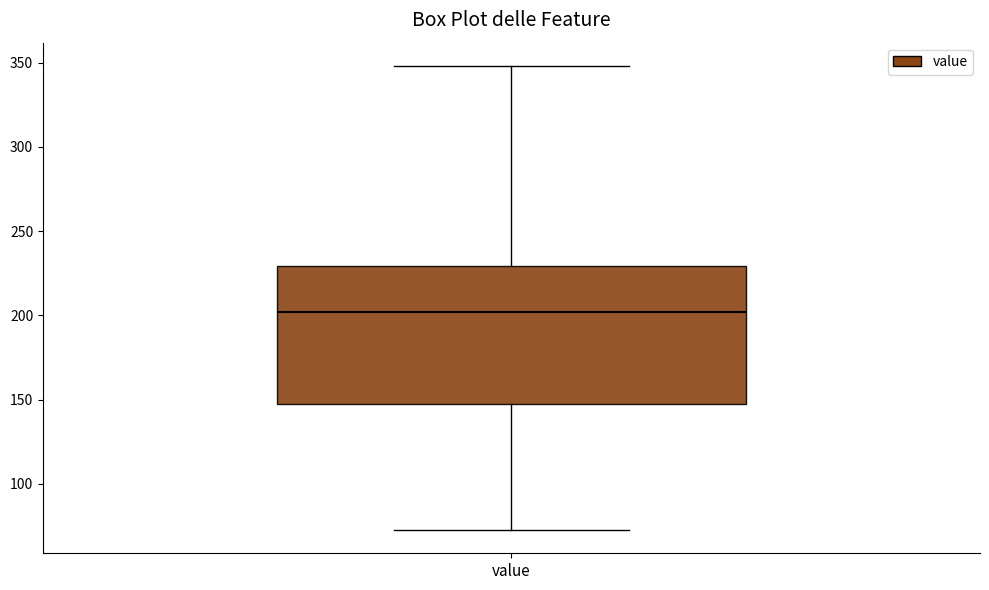

Where does the median line of the box for value sit on the y-axis? The values are not printed on the chart, so give them approximately, as read against the axis.

200